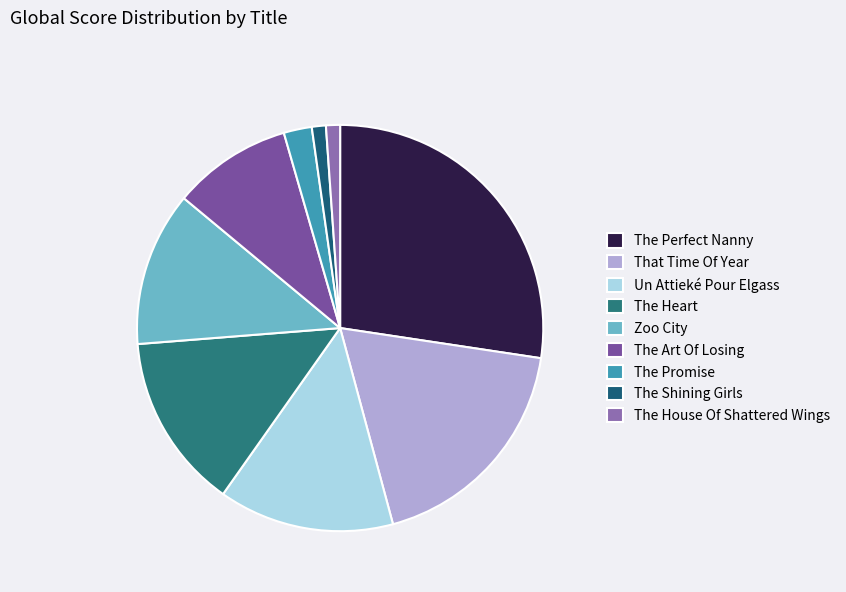

Count the number of slices in the pie.

9